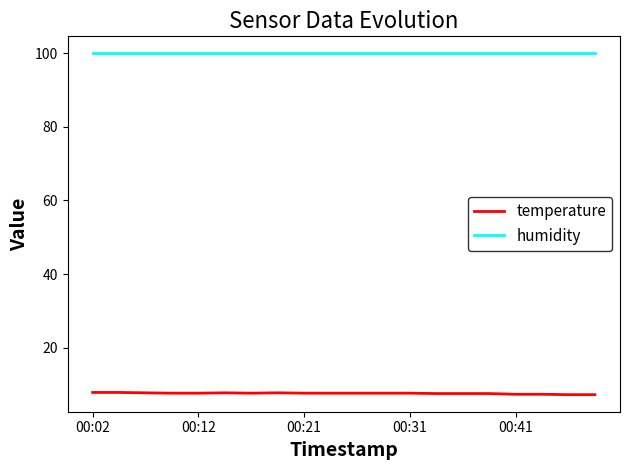

Which series has the largest total across all categories?

humidity